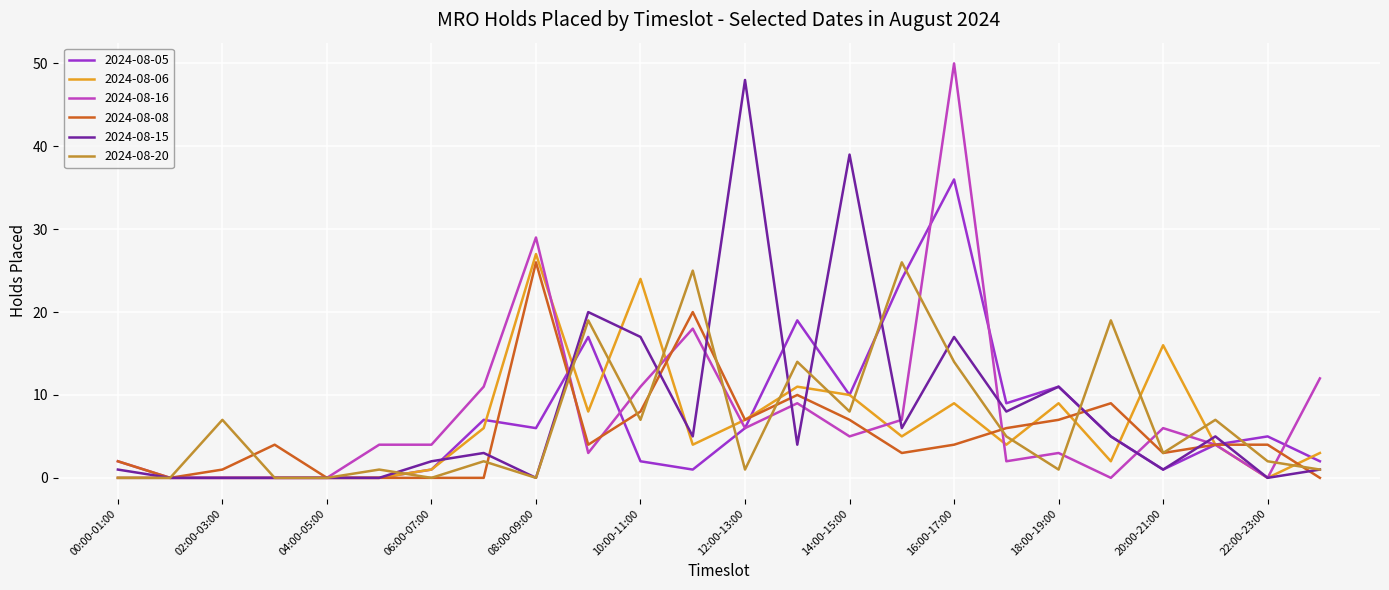

What is the highest value of the 2024-08-06 series?

27